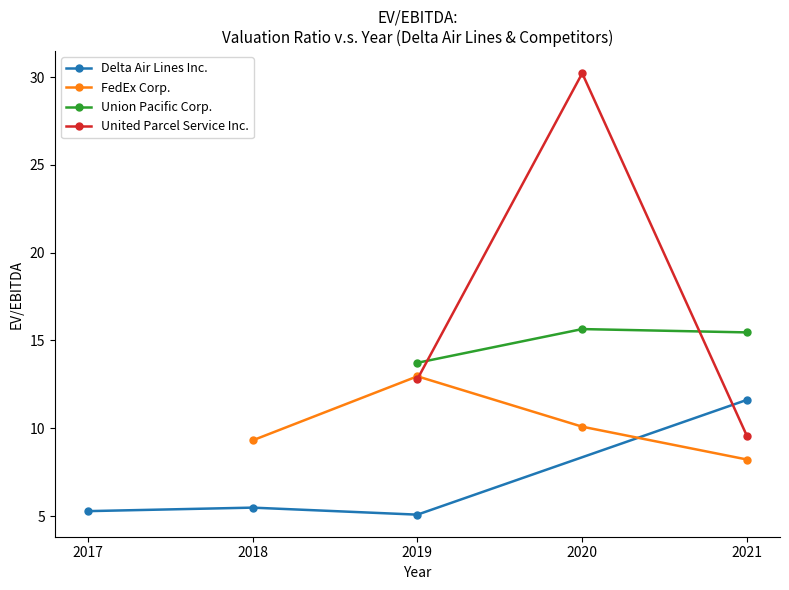

Is the value of United Parcel Service Inc. at 2020 greater than the value of Union Pacific Corp. at 2019?

Yes